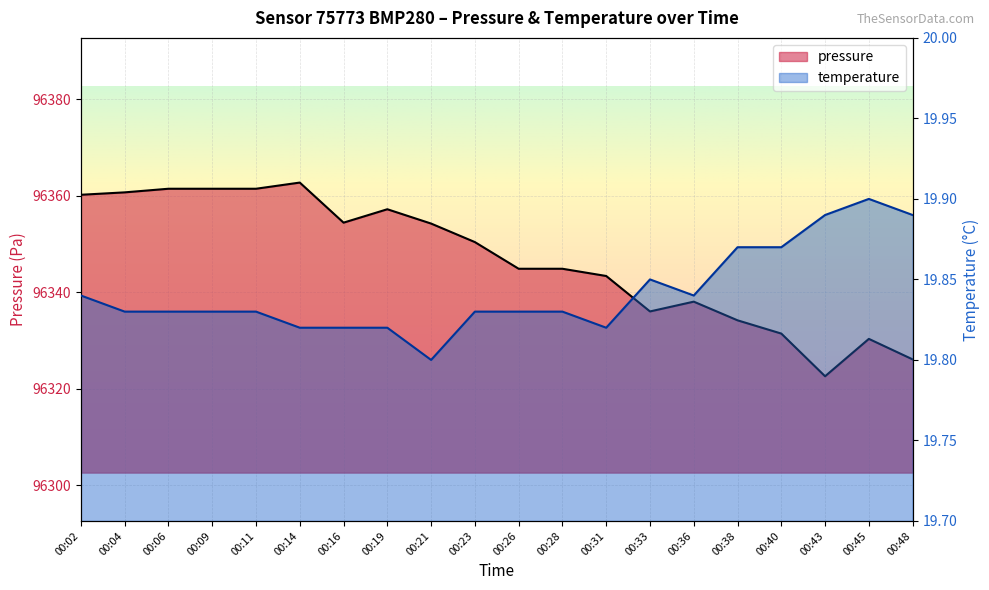

Read the temperature value at 00:33.

19.9